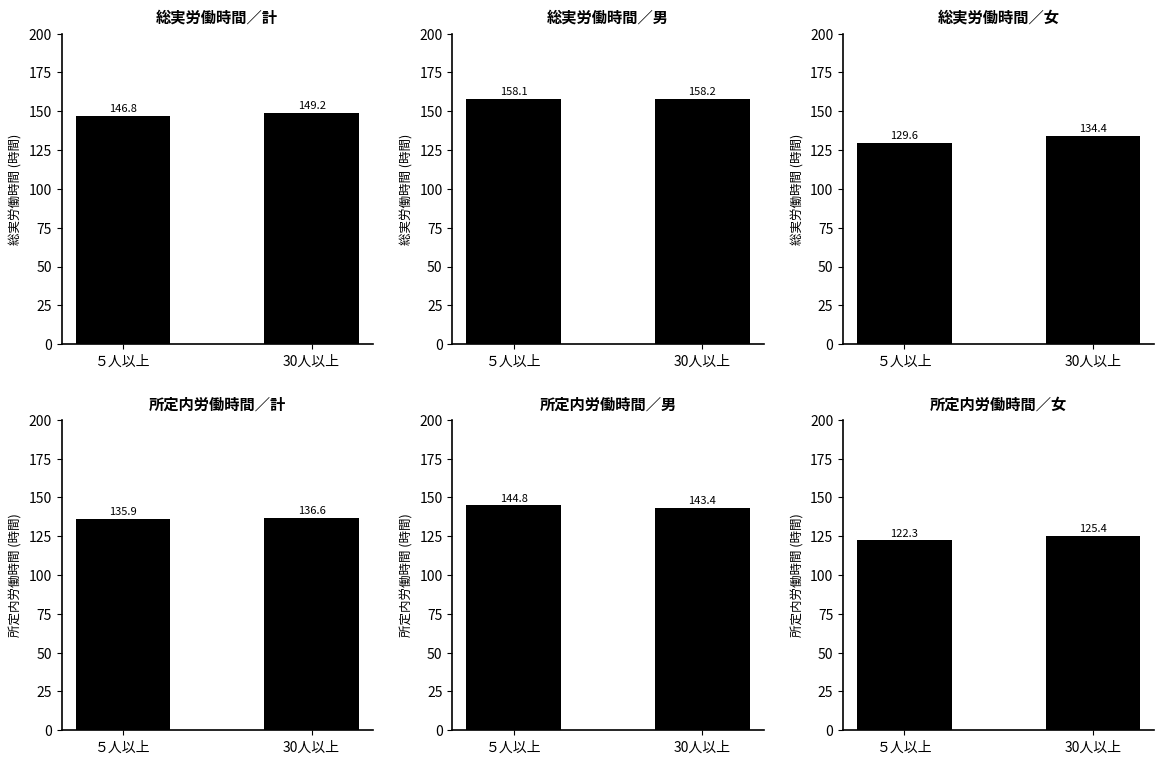

What are all the series names shown in the legend?

総実労働時間／計(時間), 総実労働時間／男(時間), 総実労働時間／女(時間), 所定内労働時間／計(時間), 所定内労働時間／男(時間), 所定内労働時間／女(時間)